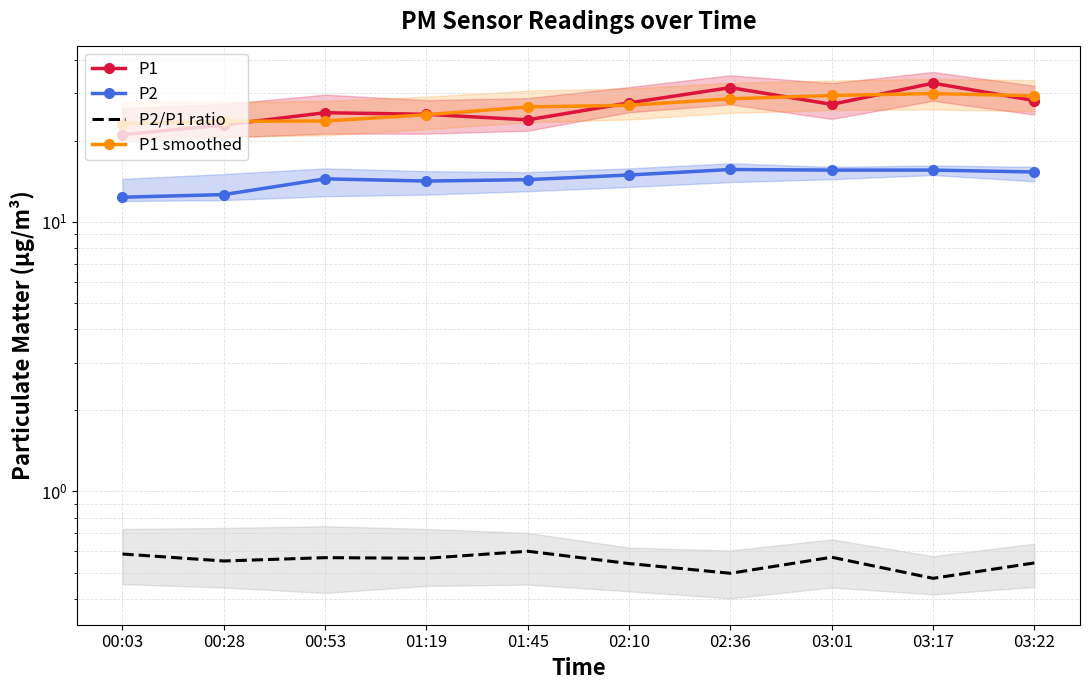

At which category is the sum across all series the highest?

03:17